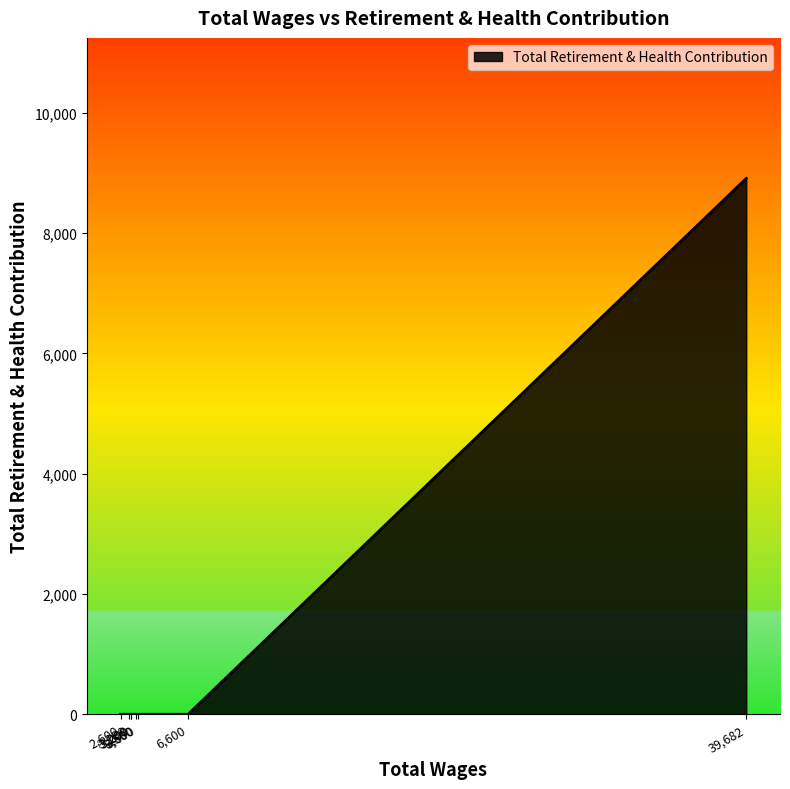

True or false: there are more than 0 points higher than both neighbors.

False